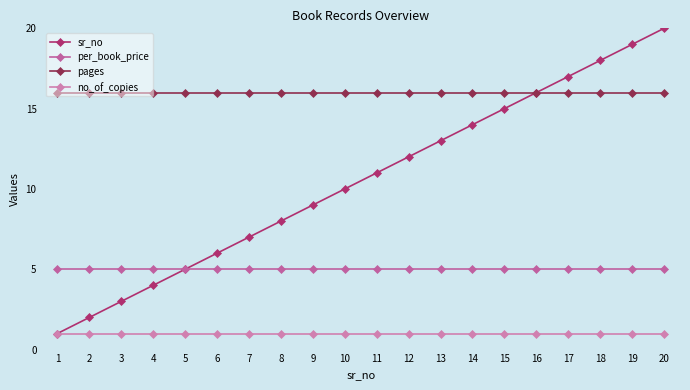

Between 1 and 19, which series saw the biggest shift?

sr_no